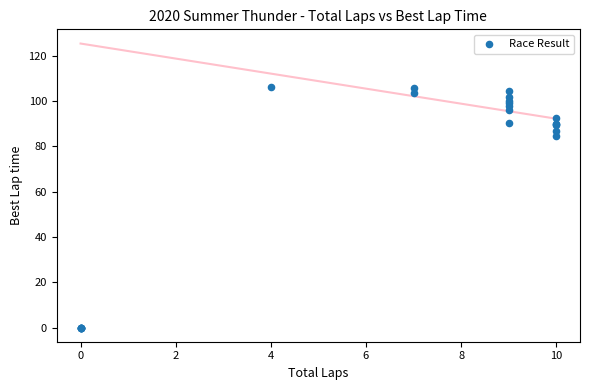

What Y value in the scatter plot is closest to 53?

84.3